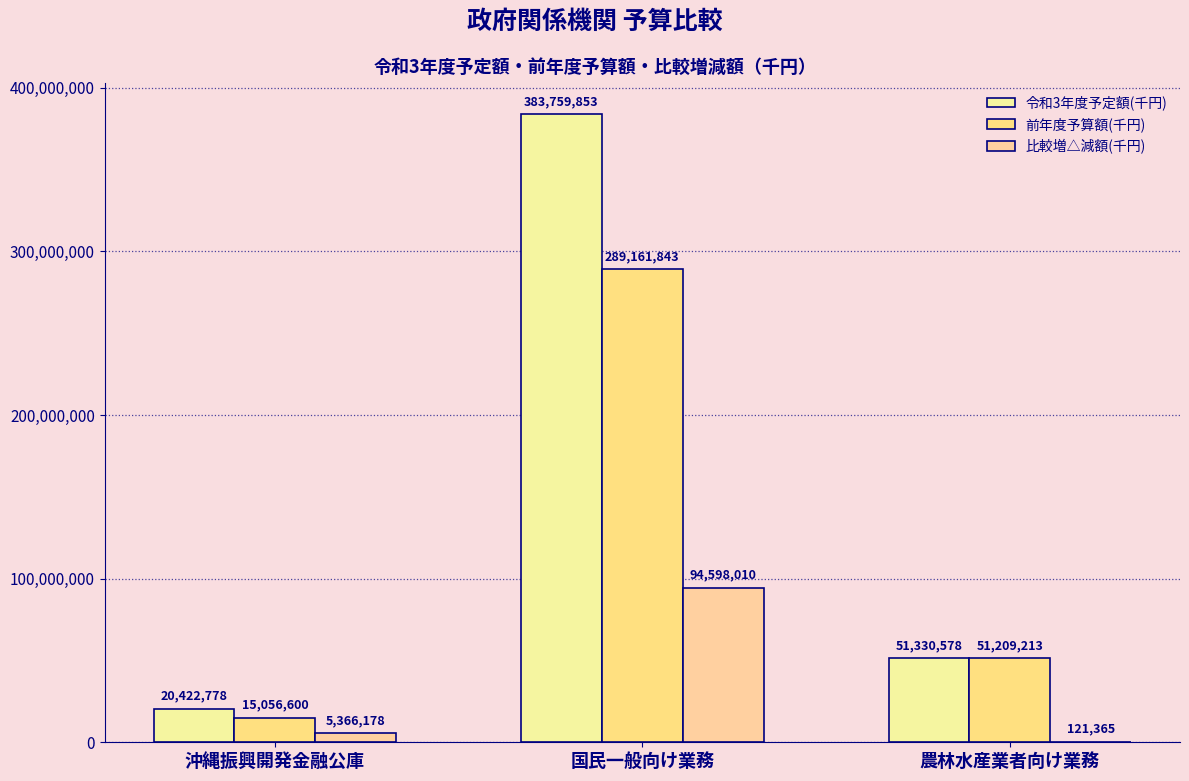

Which series has the largest range (max minus min)?

令和3年度予定額(千円)